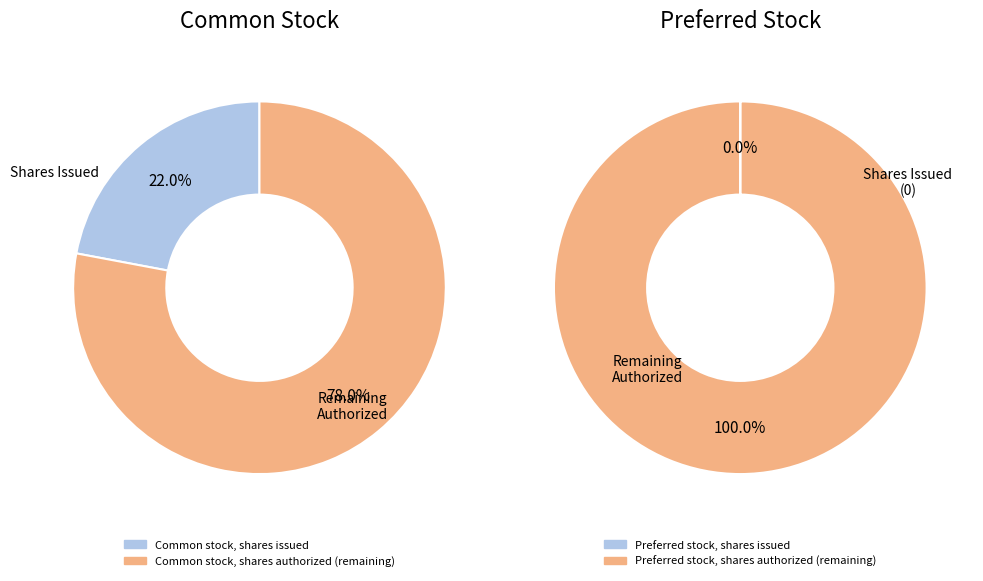

Do Common stock, shares issued and Preferred stock, shares issued together represent more than half of the pie?

No